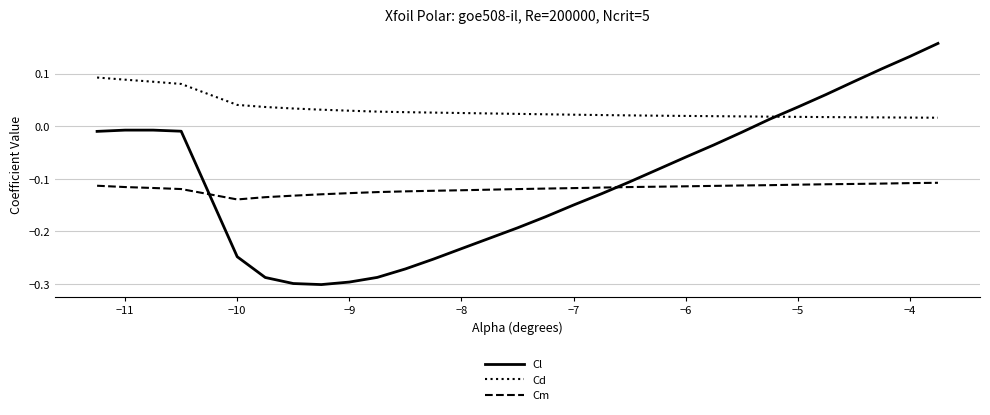

Rank the series by their maximum value, from lowest to highest.

Cm, Cd, Cl